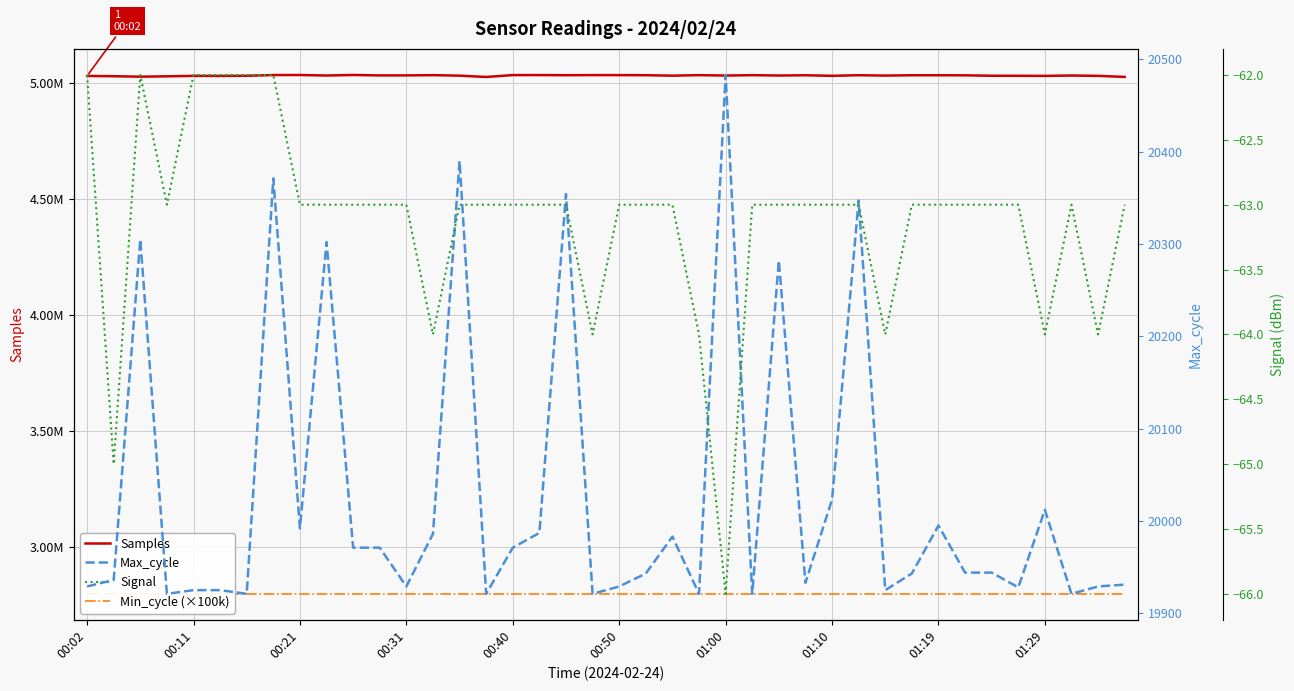

How many values in the Samples series are below 5032940?

20